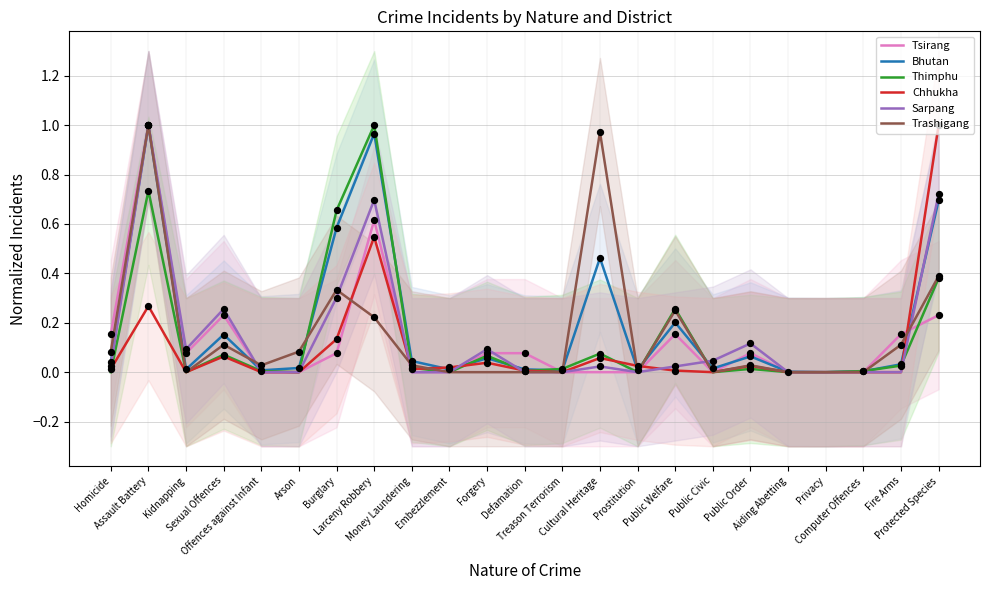

Which series has the largest Y range (max minus min)?

Tsirang